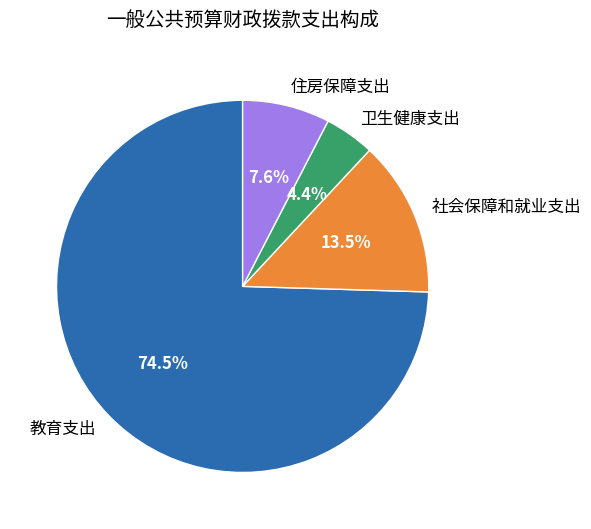

Count the number of slices in the pie.

4